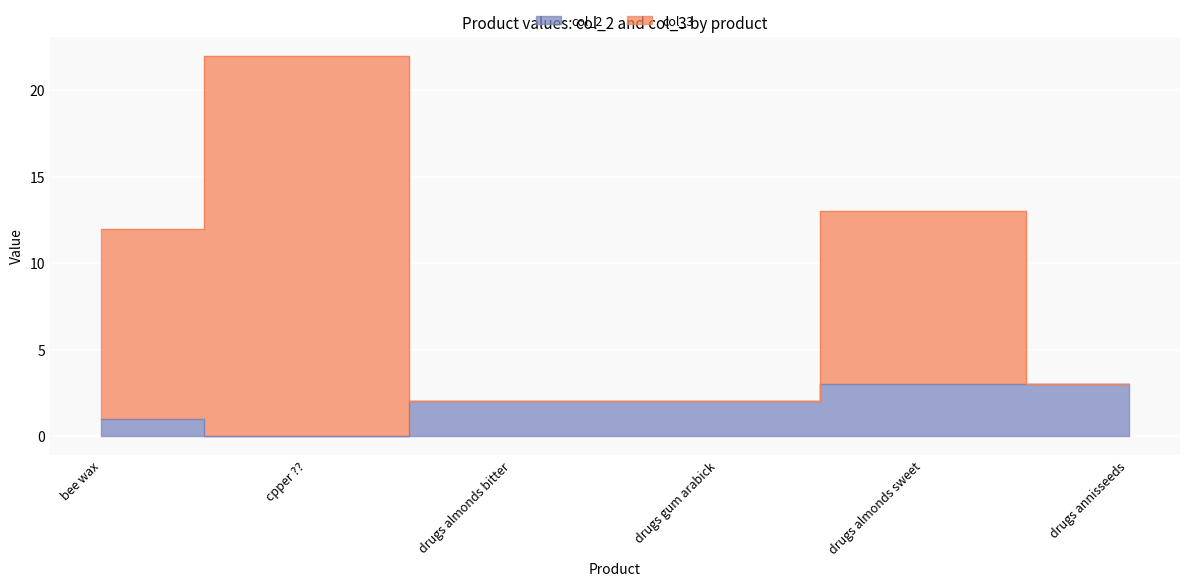

Rank the series by their maximum value, from lowest to highest.

col_2, col_3